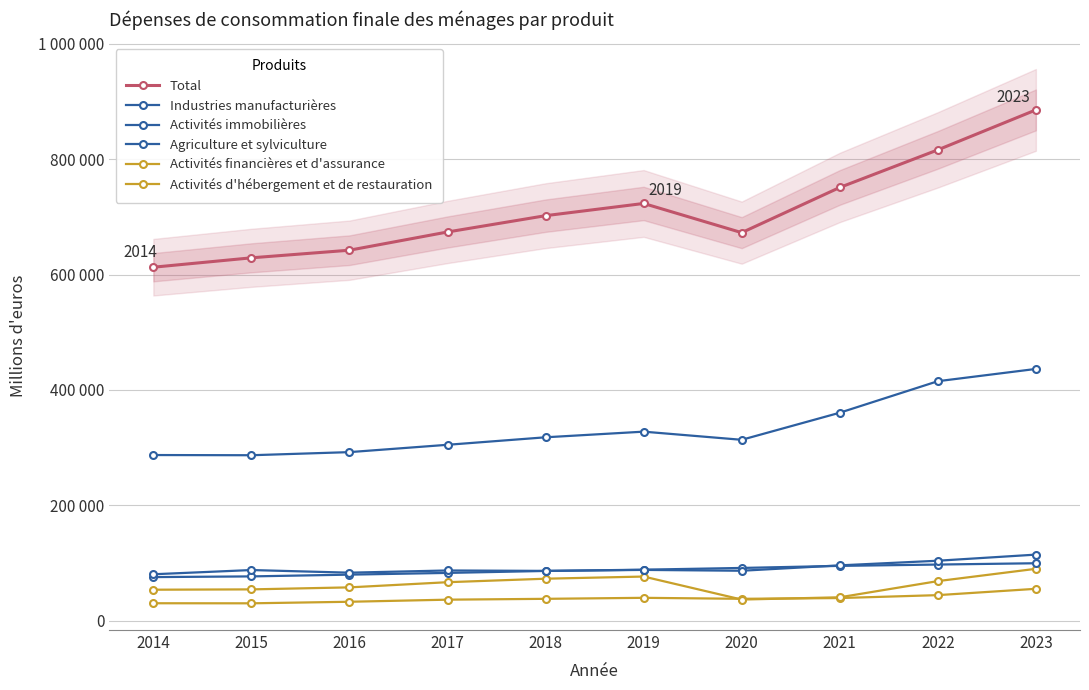

Reading left to right, what are all the values shown in this chart?

Total: 2014=612719	2015=628994	2016=642181	2017=673764	2018=702020	2019=723177	2020=672606	2021=750896	2022=816029	2023=885262
Industries manufacturières: 2014=287291	2015=286959	2016=292338	2017=305047	2018=318041	2019=327811	2020=313682	2021=360607	2022=415213	2023=436470
Activités immobilières: 2014=75809	2015=77020	2016=80073	2017=83066	2018=86449	2019=88657	2020=91672	2021=95248	2022=97546	2023=99817
Agriculture et sylviculture: 2014=80714	2015=88037	2016=83468	2017=87286	2018=86569	2019=88266	2020=86804	2021=96139	2022=104169	2023=114763
Activités financières et d'assurance: 2014=30502	2015=30389	2016=33073	2017=36700	2018=38161	2019=39907	2020=38190	2021=39501	2022=44556	2023=55513
Activités d'hébergement et de restauration: 2014=53961	2015=54522	2016=58004	2017=66968	2018=73023	2019=76756	2020=36903	2021=40826	2022=68846	2023=90173